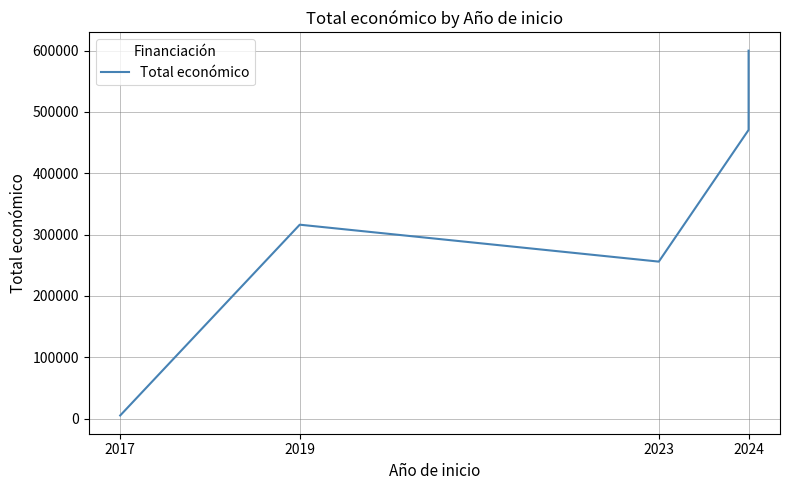

The chart shows a value of 7728 at 2017. True or false?

False